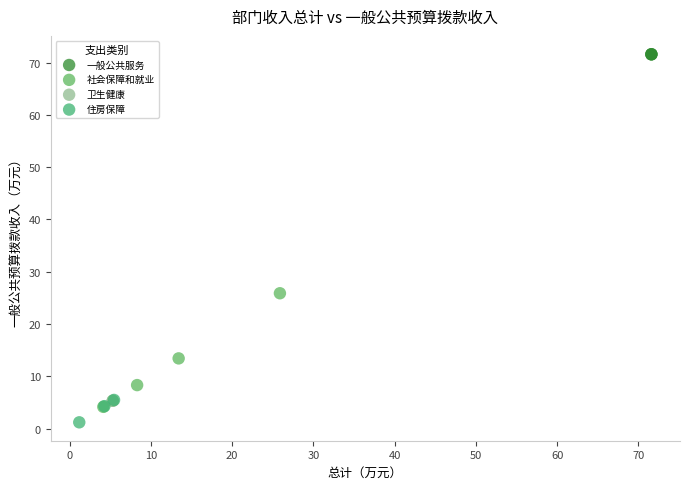

Which series contains the lowest Y value?

住房保障